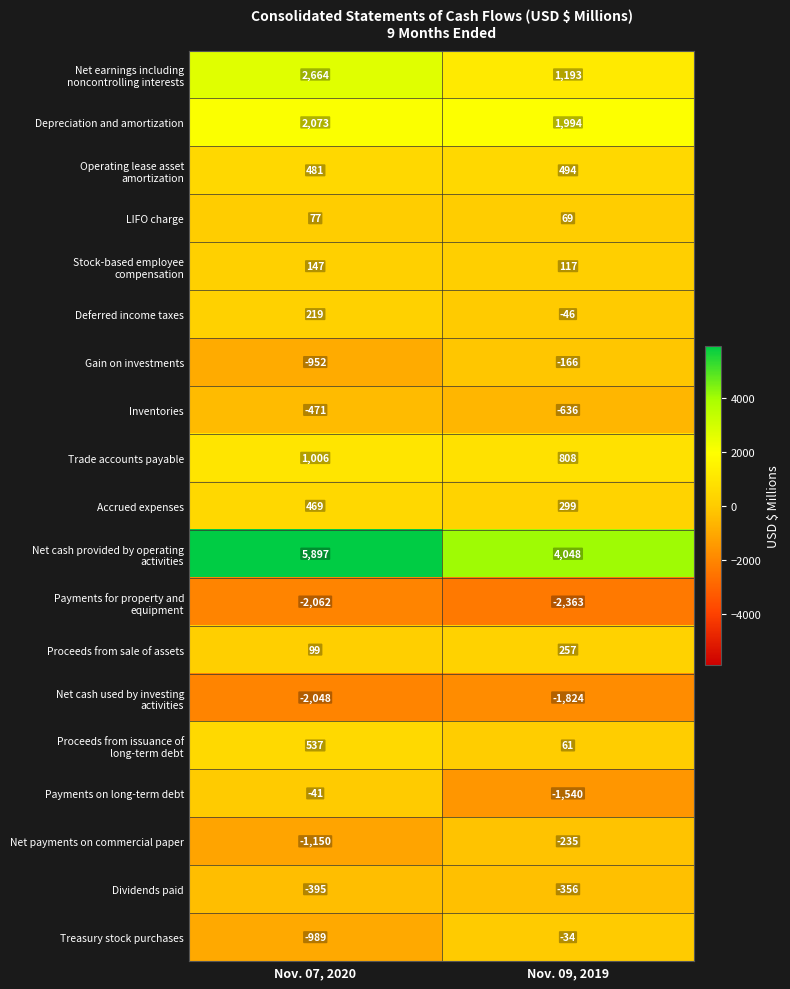

At which category is the sum across all series the highest?

Nov. 07, 2020